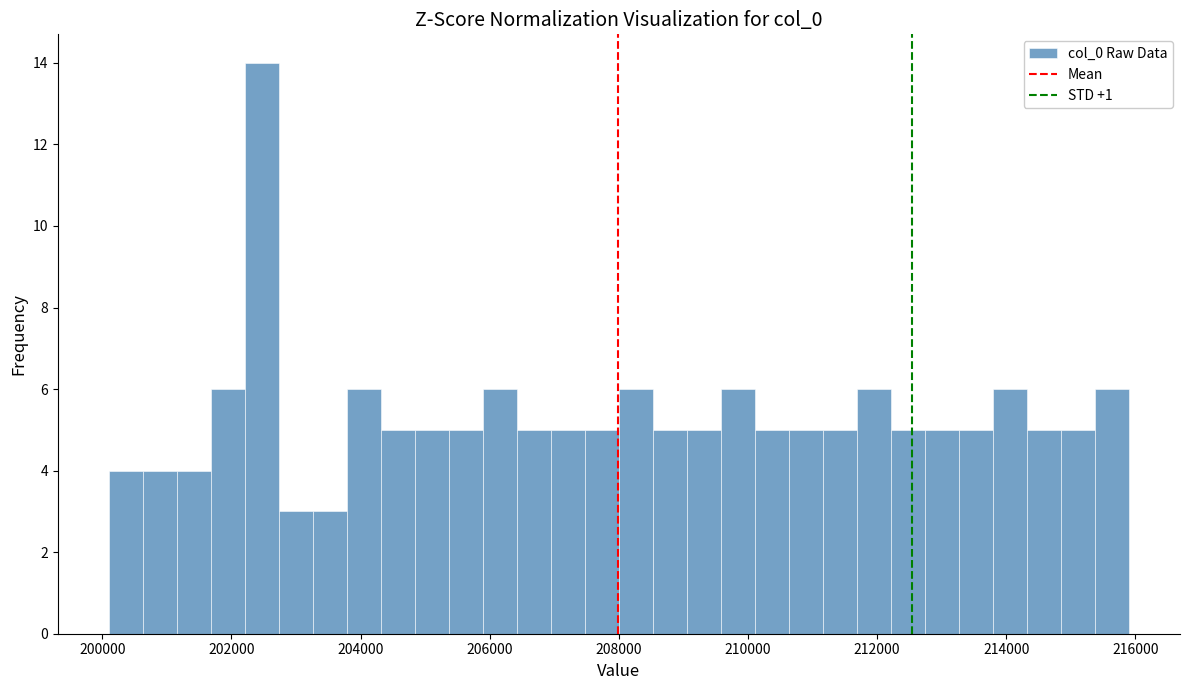

Read against the x-axis, roughly where is the centre of the tallest bar?

202400